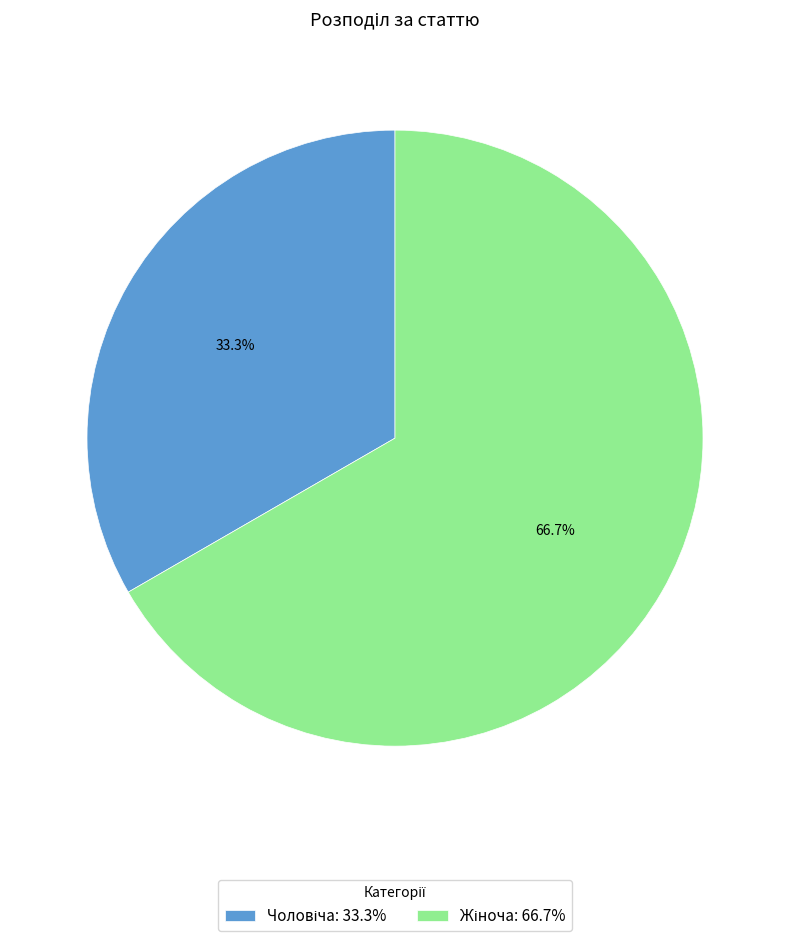

Is there a majority slice in this chart?

Yes